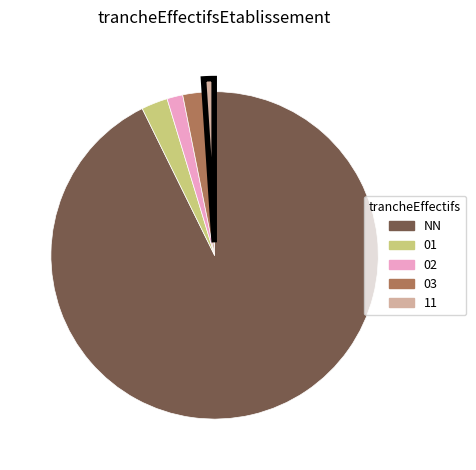

The 01 slice represents 3% of the pie. True or false?

True